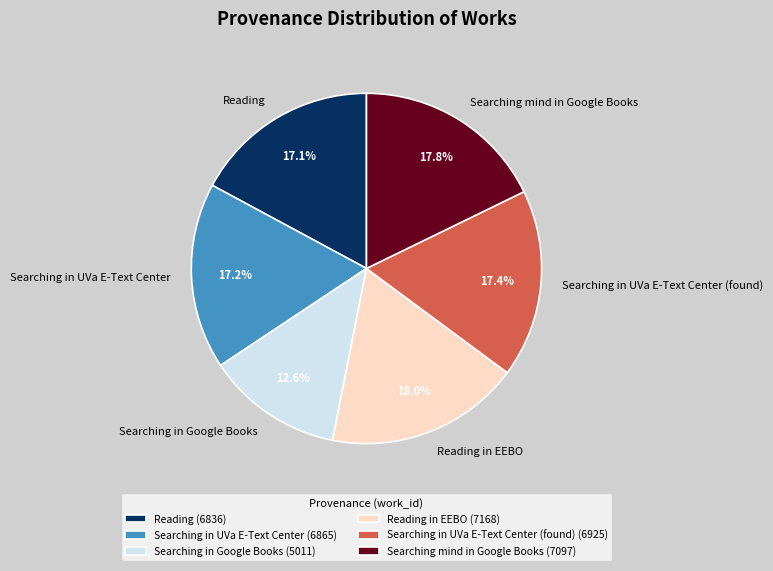

The Searching mind in Google Books slice represents 18% of the pie. True or false?

True